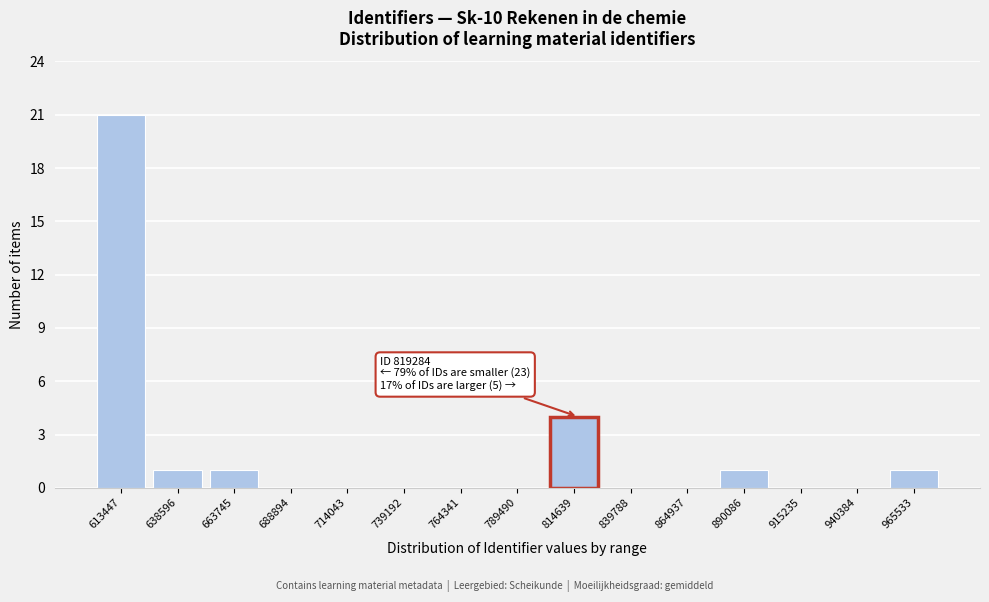

Reading left to right, transcribe all the data shown in this chart.

613447=21	638596=1	663745=1	688894=0	714043=0	739192=0	764341=0	789490=0	814639=4	839788=0	864937=0	890086=1	915235=0	940384=0	965533=1